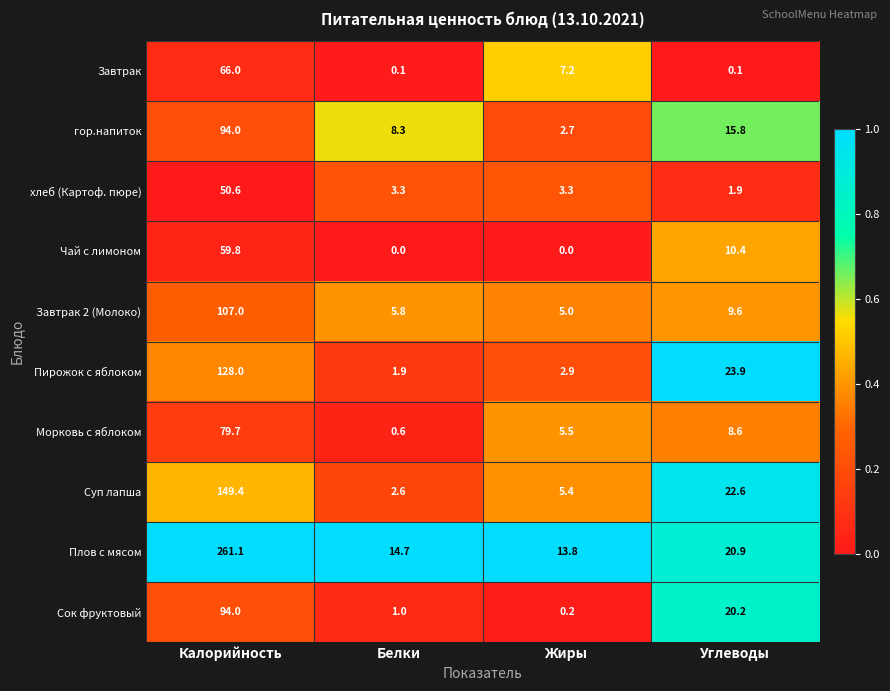

What is the maximum value shown in the chart?

261.1